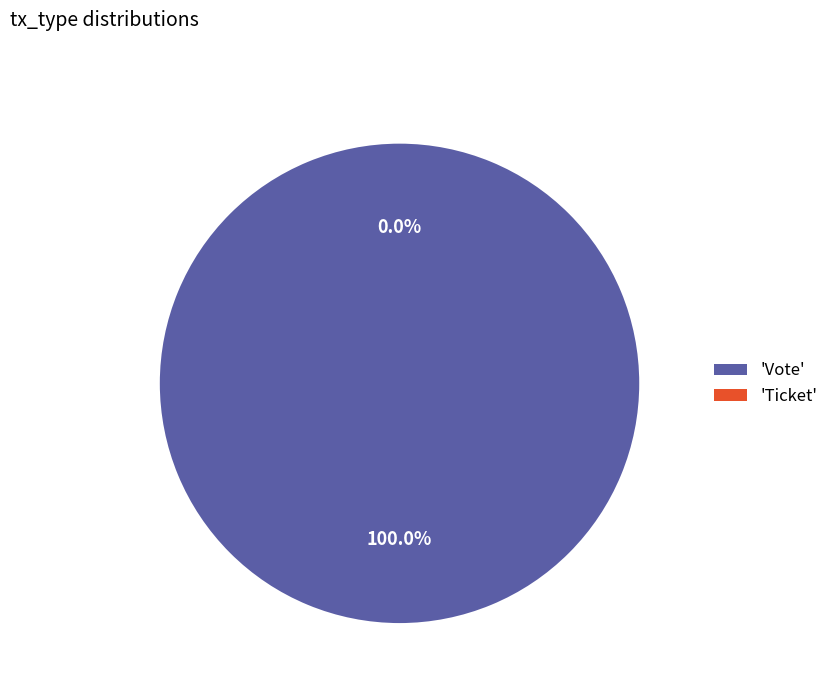

True or false: Ticket accounts for 0% of the total.

True